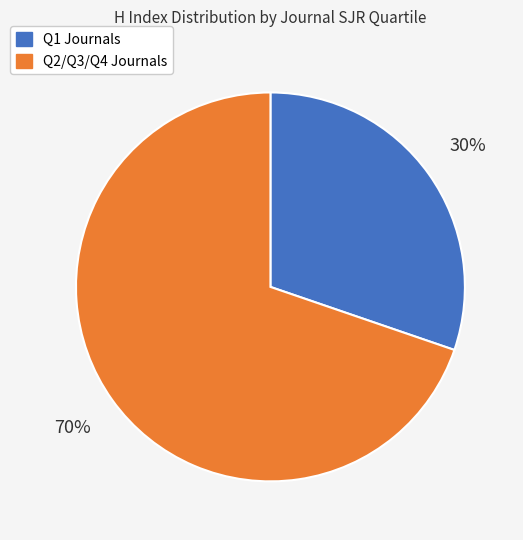

To the nearest percent, what is the average slice percentage?

50%